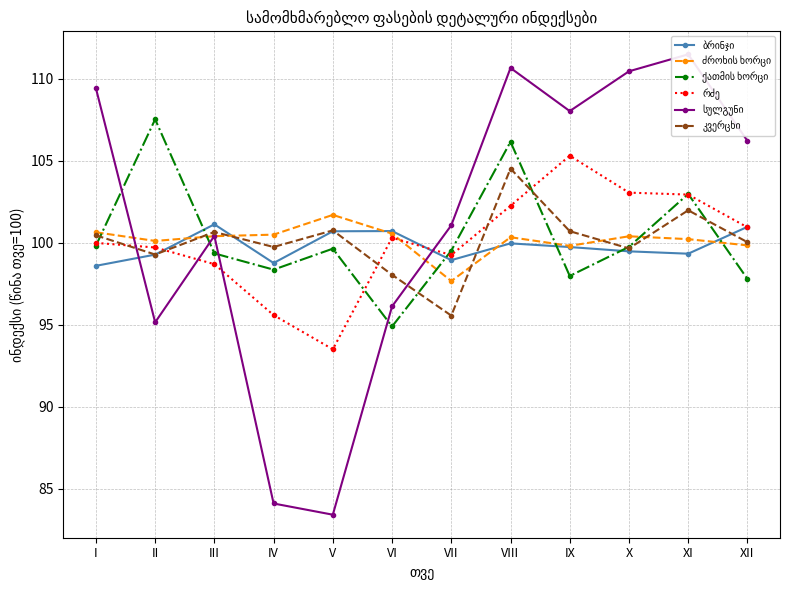

How many times do რძე and ქათმის ხორცი cross each other?

6